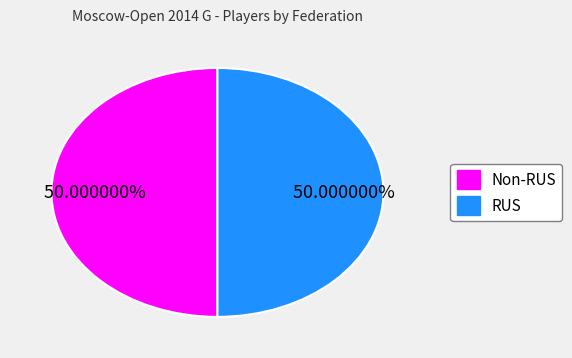

To the nearest percent, what is the average slice percentage?

50%